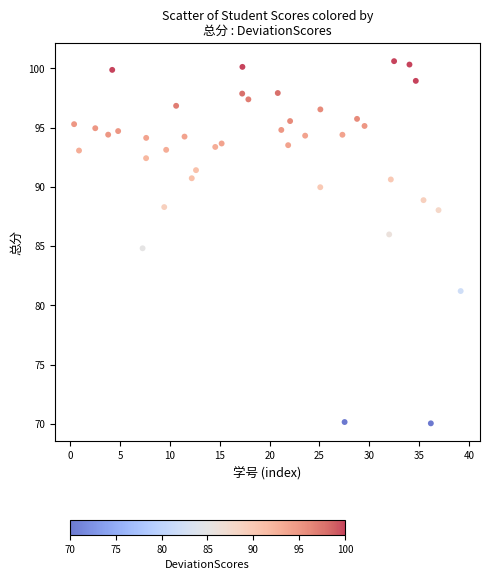

What is the range of X values (max minus min)?

38.8